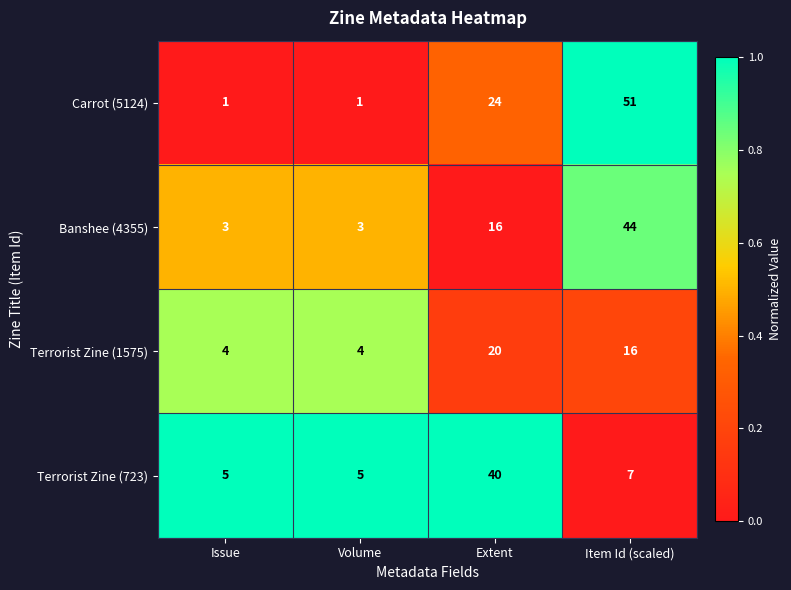

Reading left to right, what are all the values shown in this chart?

Carrot (5124): Issue=1	Volume=1	Extent=24	Item Id (scaled)=51
Banshee (4355): Issue=3	Volume=3	Extent=16	Item Id (scaled)=44
Terrorist Zine (1575): Issue=4	Volume=4	Extent=20	Item Id (scaled)=16
Terrorist Zine (723): Issue=5	Volume=5	Extent=40	Item Id (scaled)=7